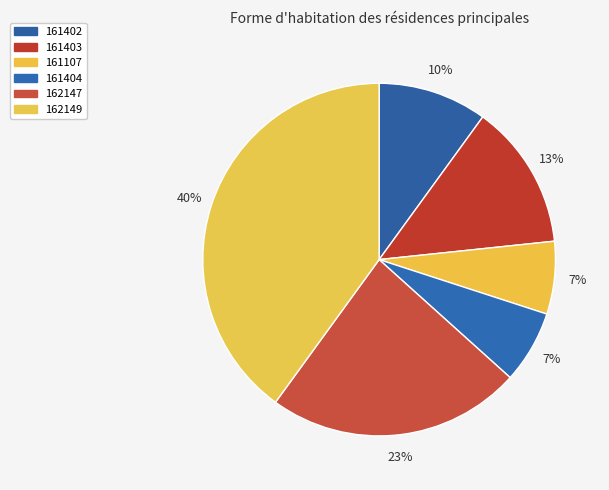

What is the largest slice in the pie chart?

162149